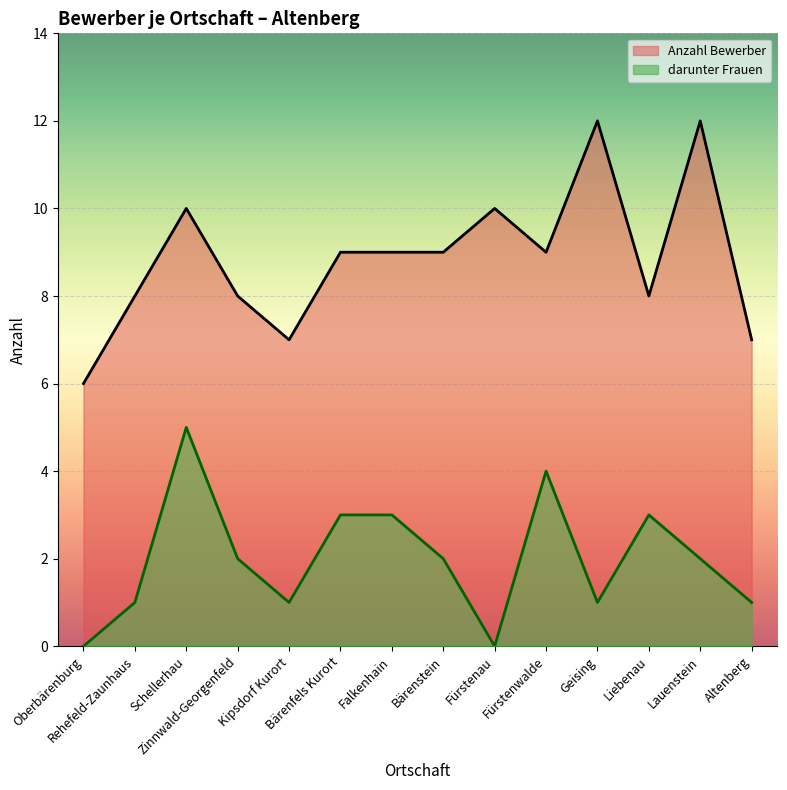

How many data points in Anzahl Bewerber are less than 9?

6